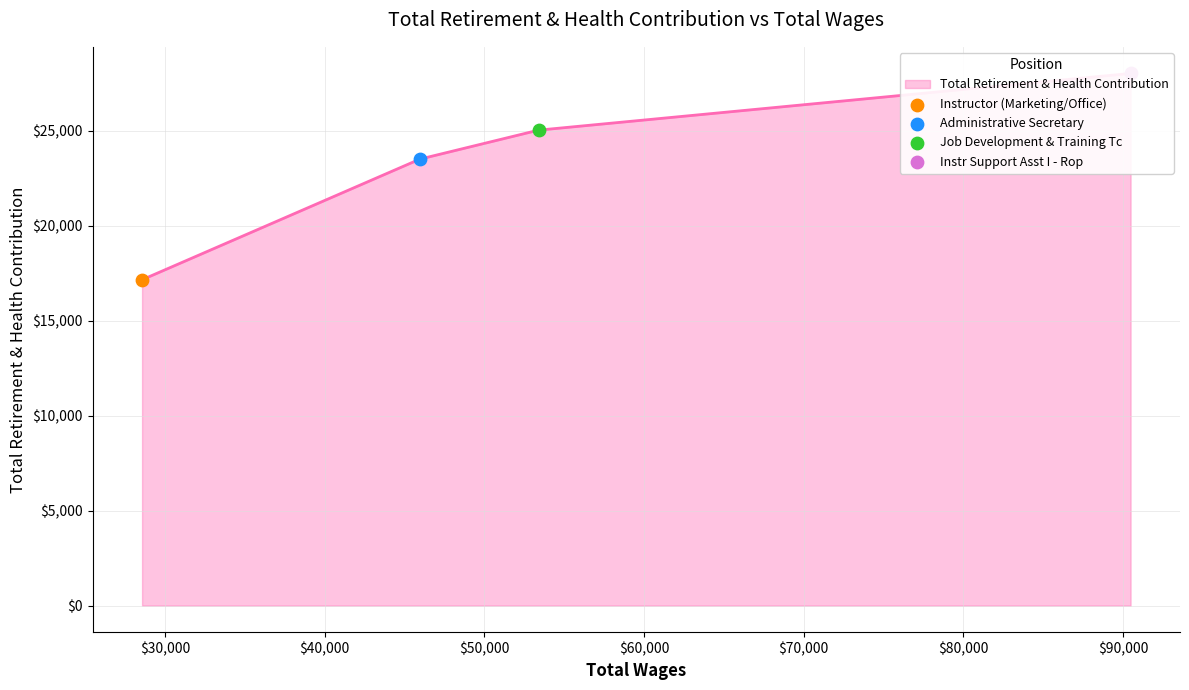

What is the change in value from 45963.0 to 28566.0?

-6353